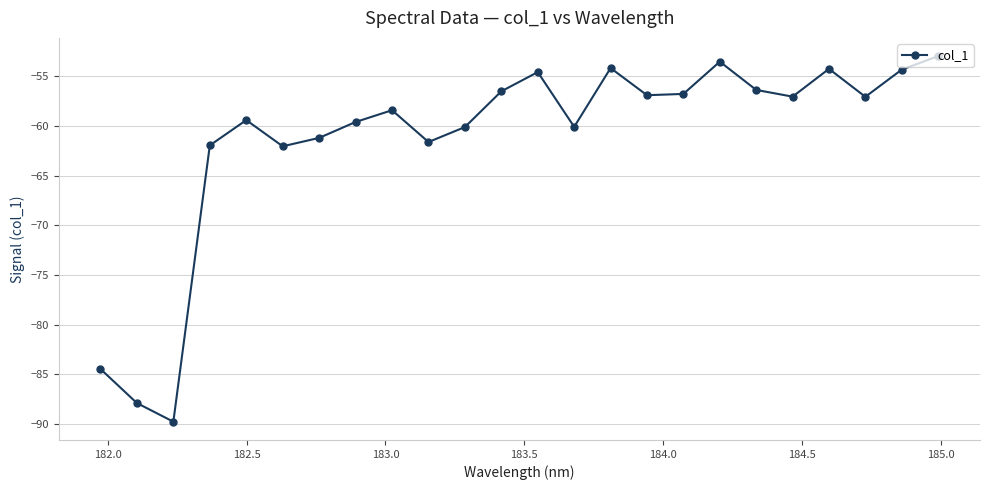

True or false: the data has more than 0 interior local peaks.

True